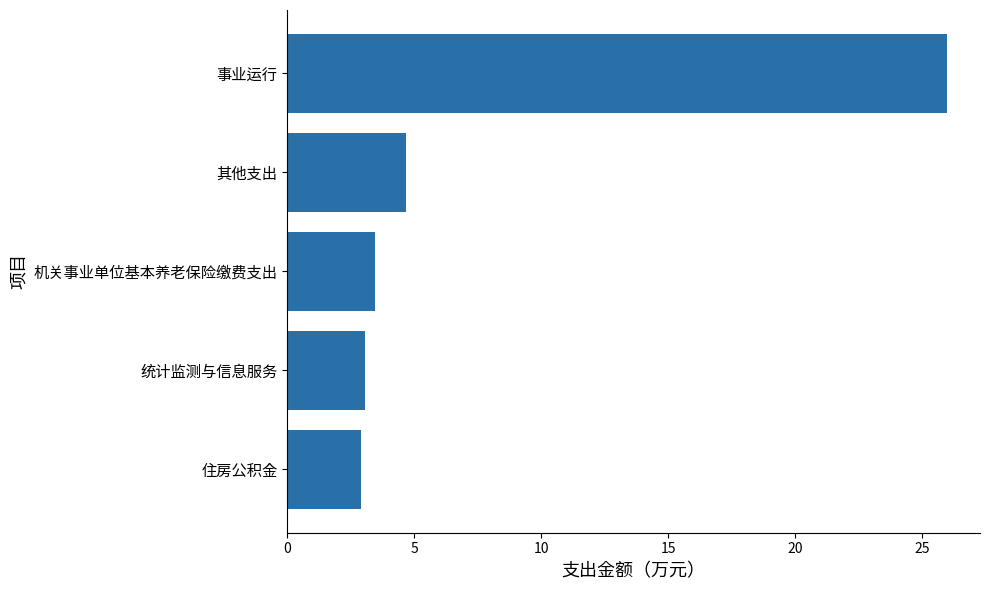

What is the sum of all values?

40.1